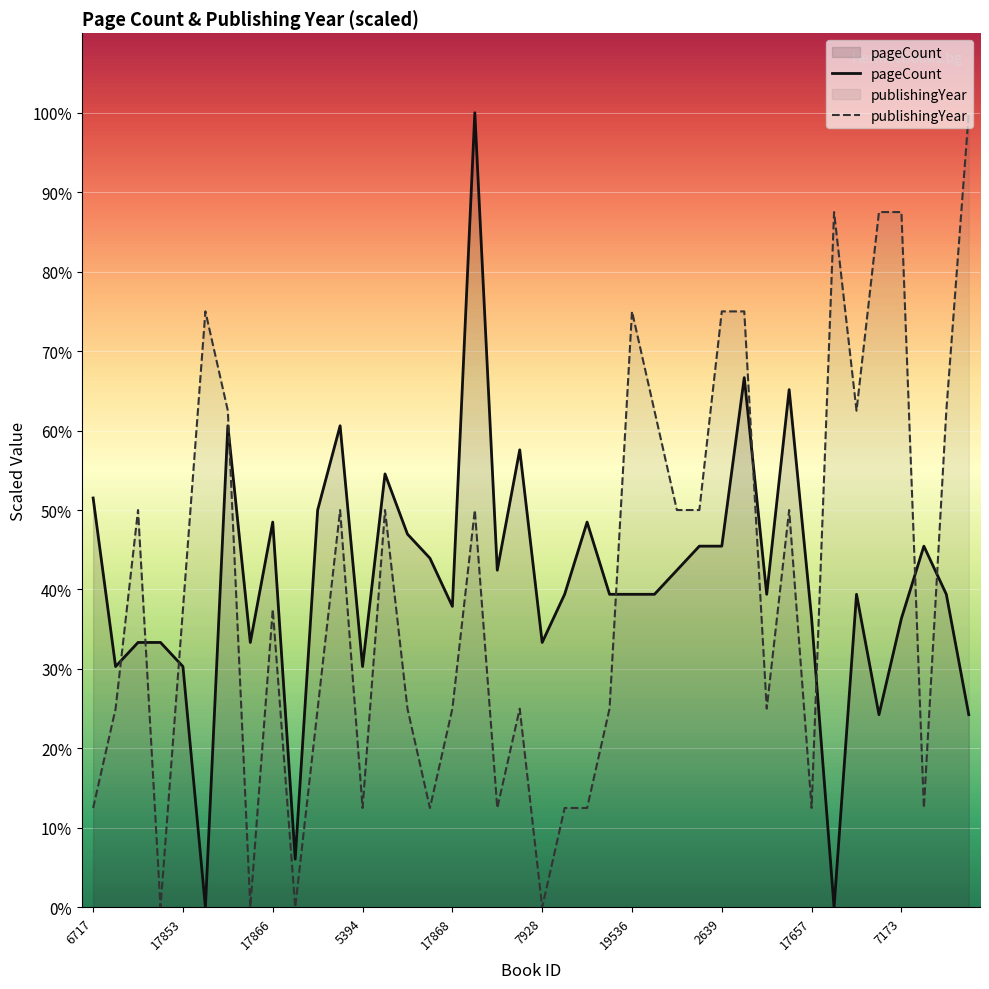

How many lines are shown in the chart?

2